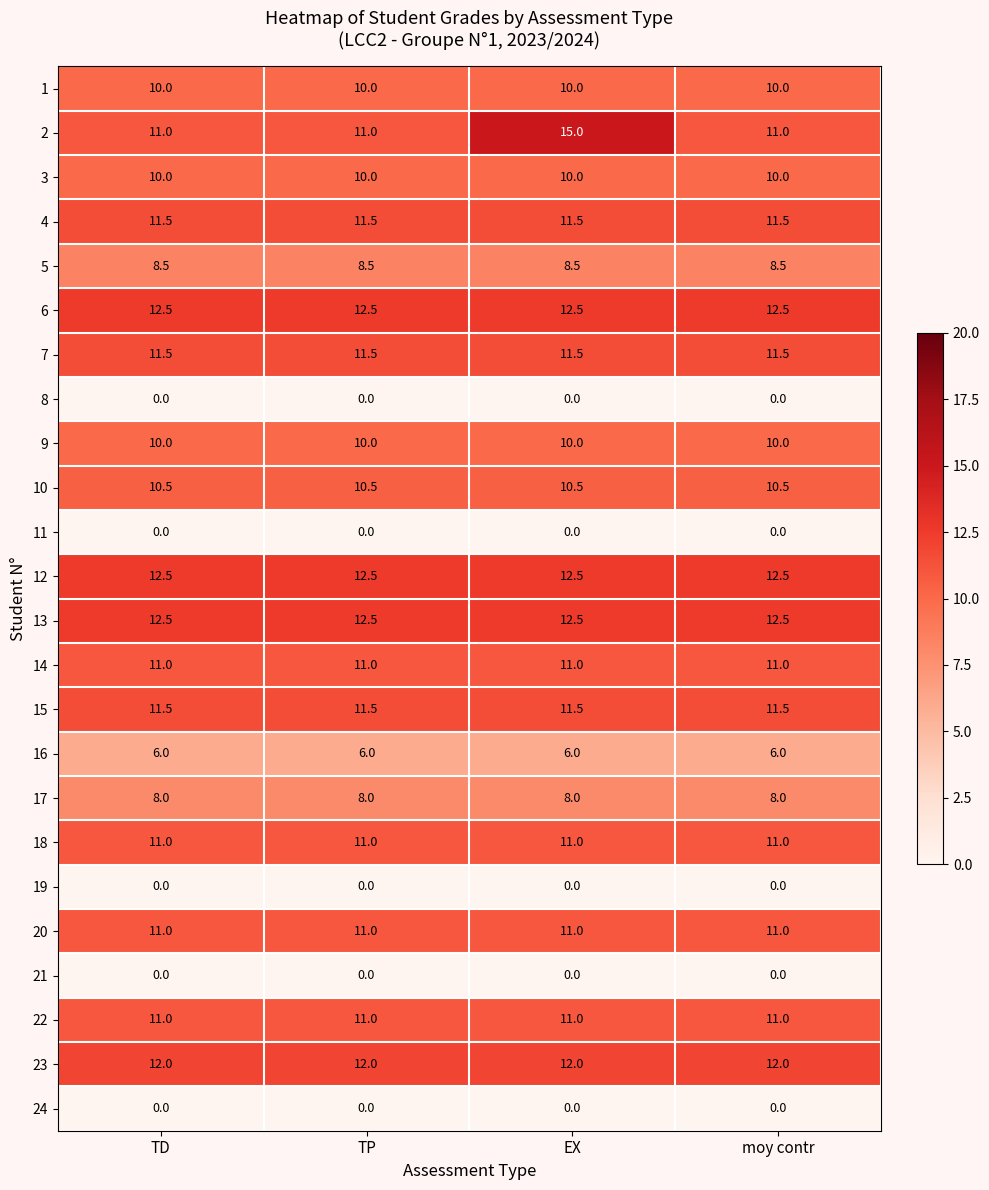

Is it true that 6 equals 12.5 at EX?

True